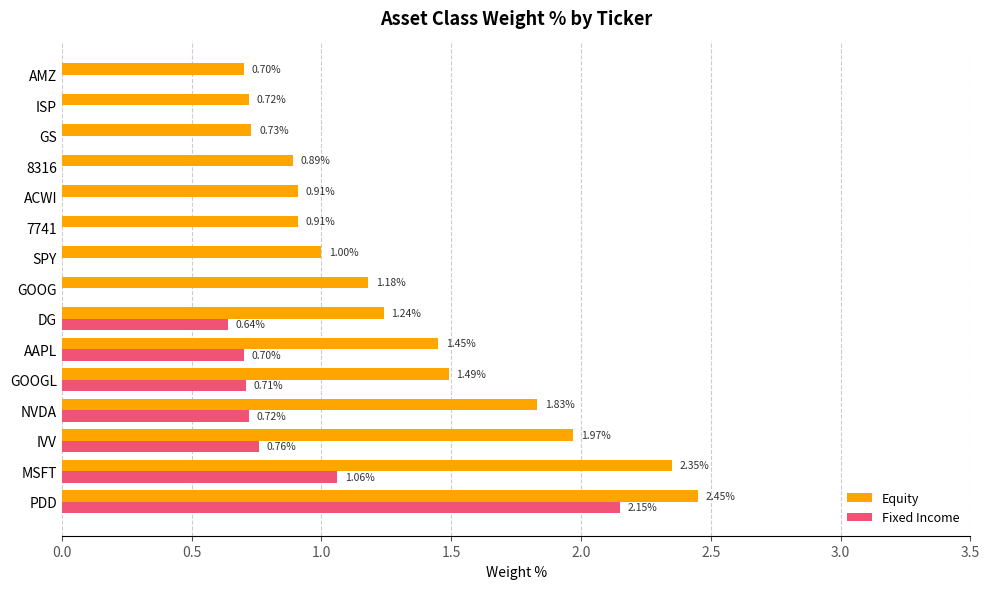

At which label is Fixed Income closest to 1?

MSFT